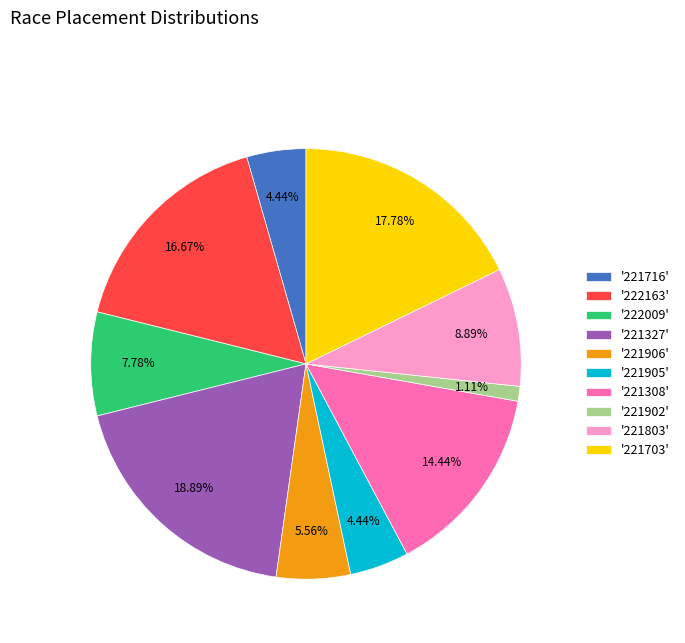

Between '221905' and '221803', which is larger?

'221803'